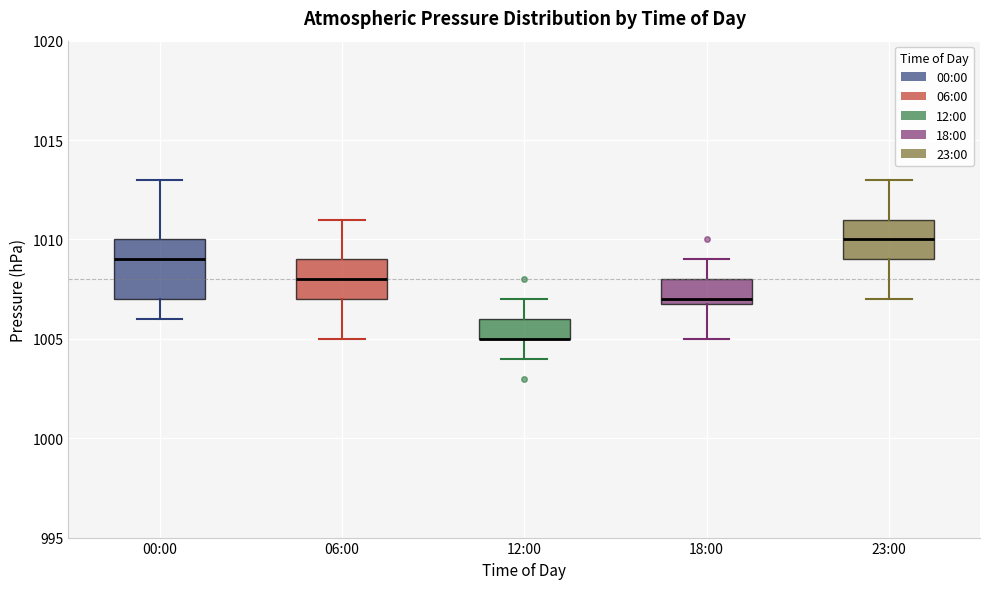

Reading left to right, transcribe this box plot: for each box, give where its median line is, the range the box spans, and where its two whiskers end, as read against the y-axis. The values are not printed on the chart, so give them approximately, as read against the axis.

00:00: median 1009, box 1007 to 1010, whiskers 1006 to 1013
06:00: median 1008, box 1007 to 1009, whiskers 1005 to 1011
12:00: median 1005 (drawn on the box's lower edge), box 1005 to 1006, whiskers 1004 to 1007
18:00: median 1007 (just above the box's lower edge), box 1007 to 1008, whiskers 1005 to 1009
23:00: median 1010, box 1009 to 1011, whiskers 1007 to 1013